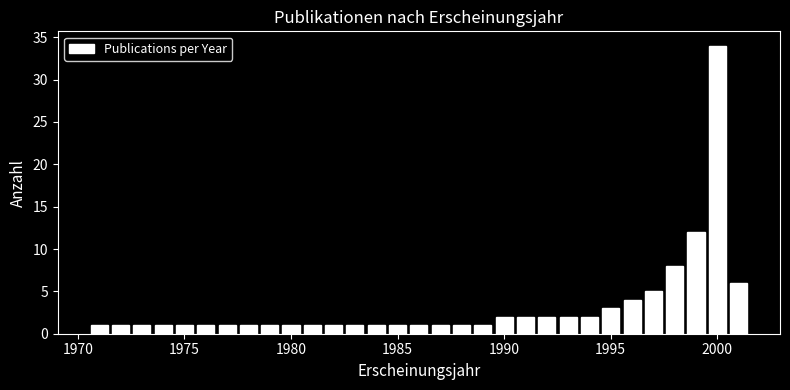

Around what value on the x-axis is the tallest bar? Give the approximate position of its centre, as read against the axis.

2000.0